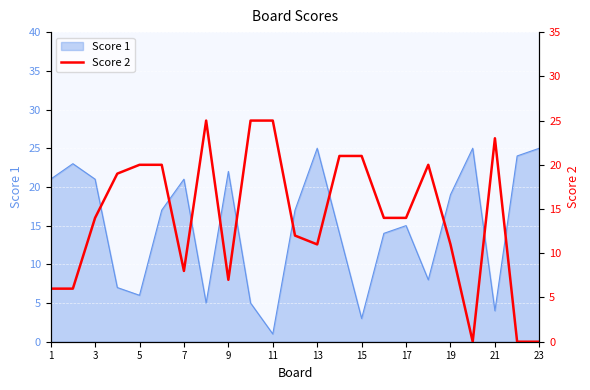

The Score 1 series shows 25 at 23. True or false?

True